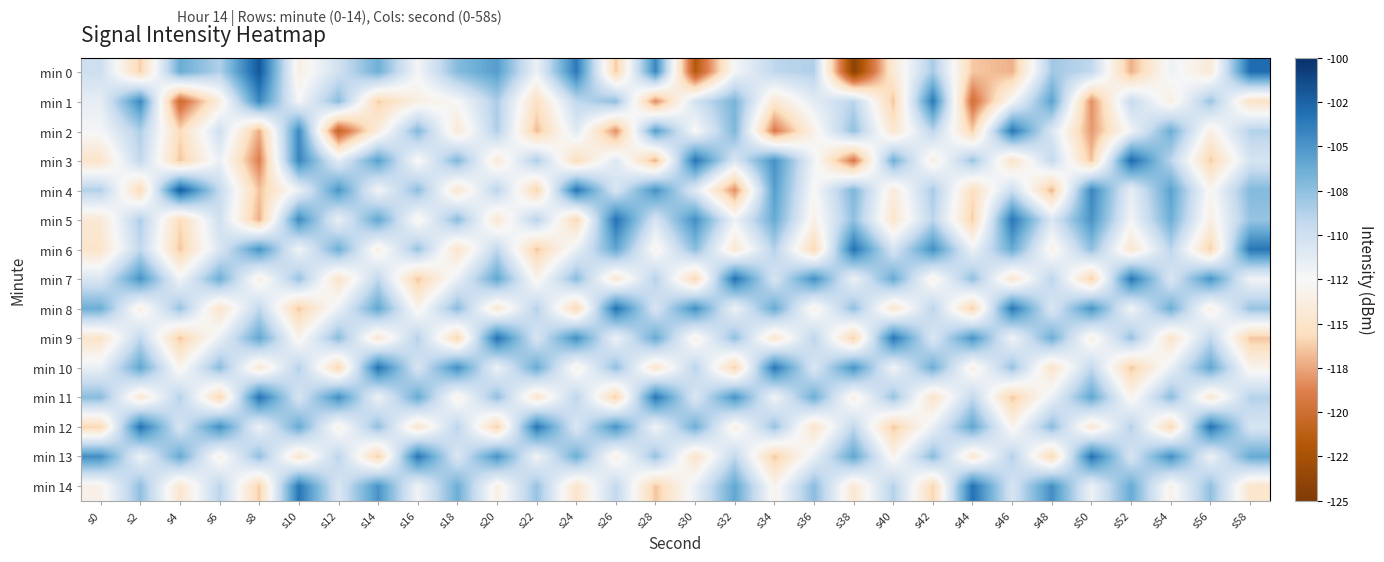

What is the greatest value displayed?

-101.9